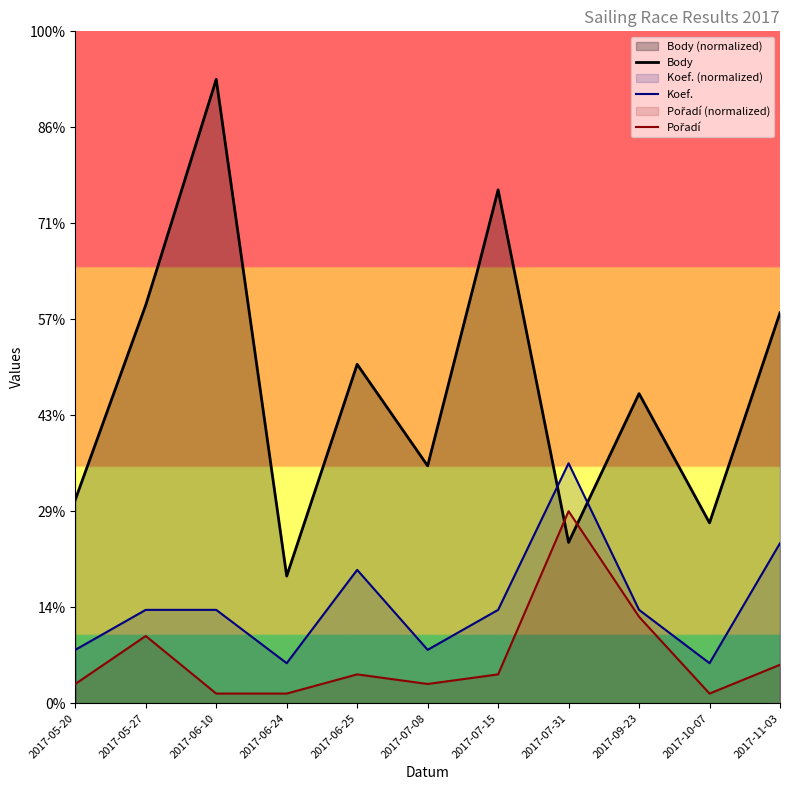

What are all the series names shown in the legend?

Body, Koef., Pořadí